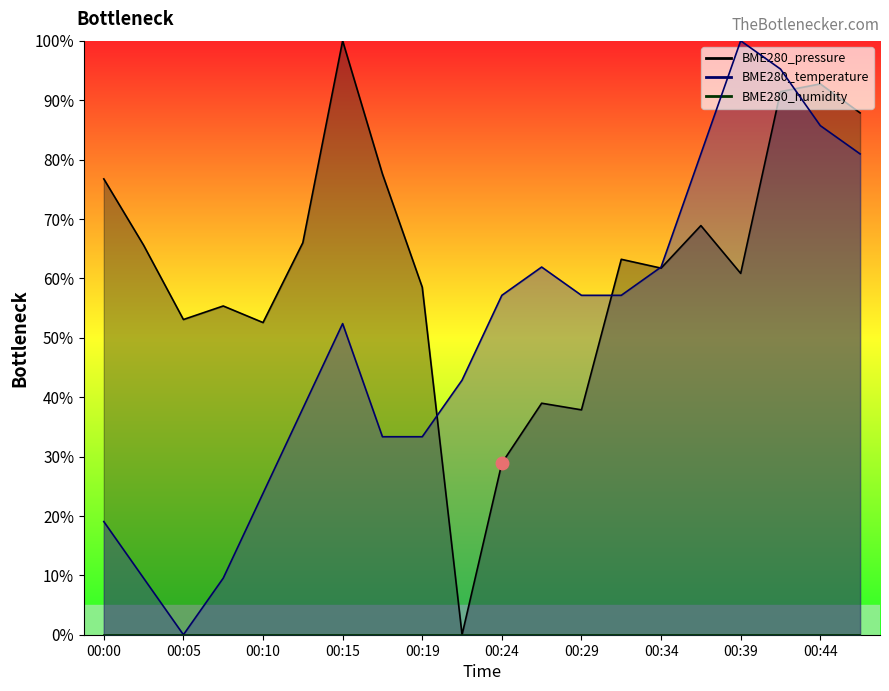

Which category has the highest value in the BME280_pressure series?

00:15